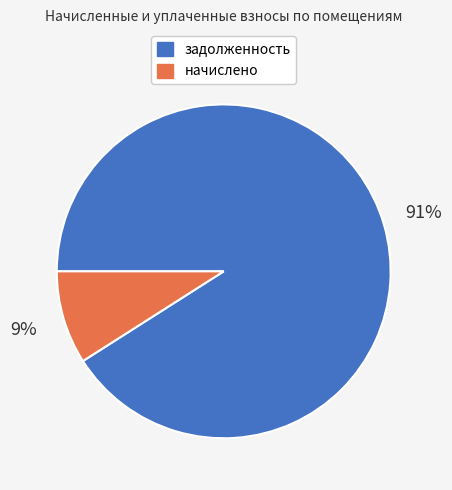

Is the sum of задолженность and начислено greater than half?

Yes